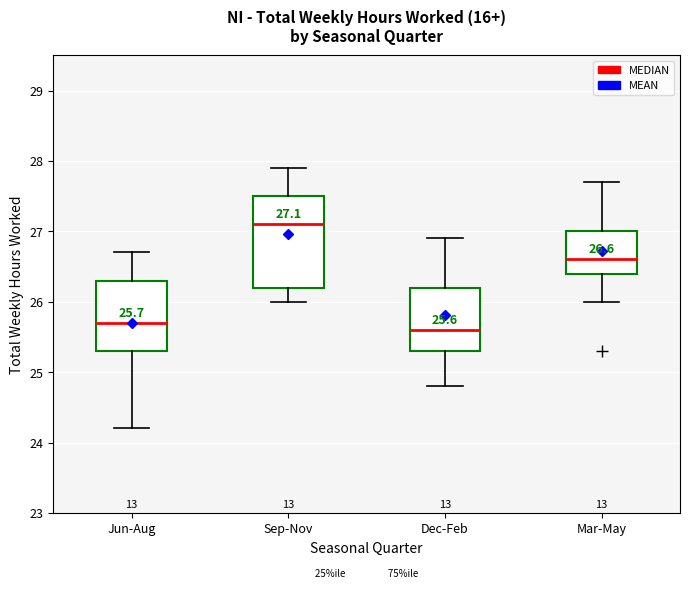

Which box is the tallest, from its lower edge to its upper edge?

Sep-Nov